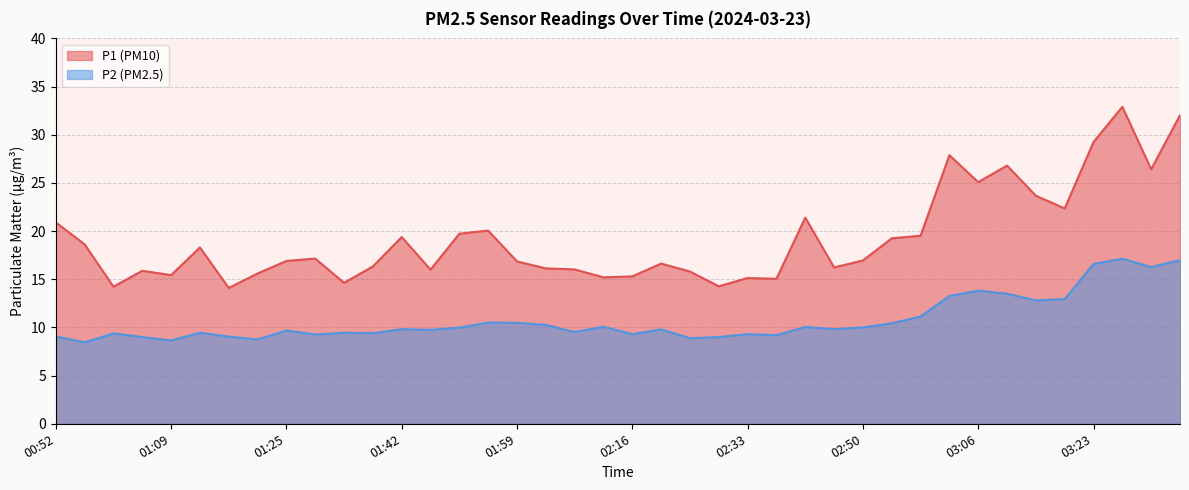

Which series has the largest total across all categories?

P1